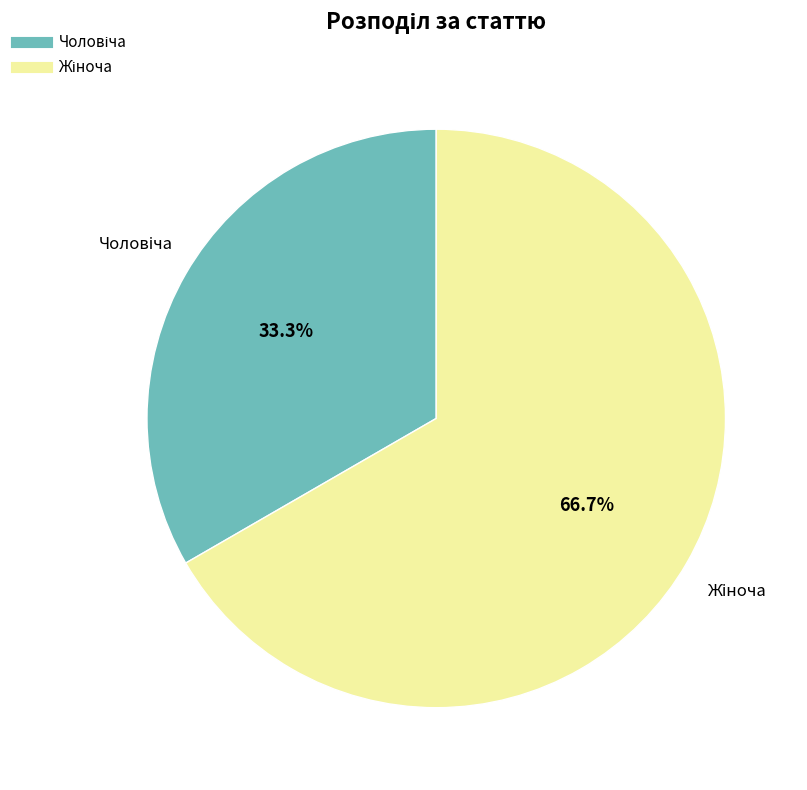

Does any single category account for the majority?

Yes